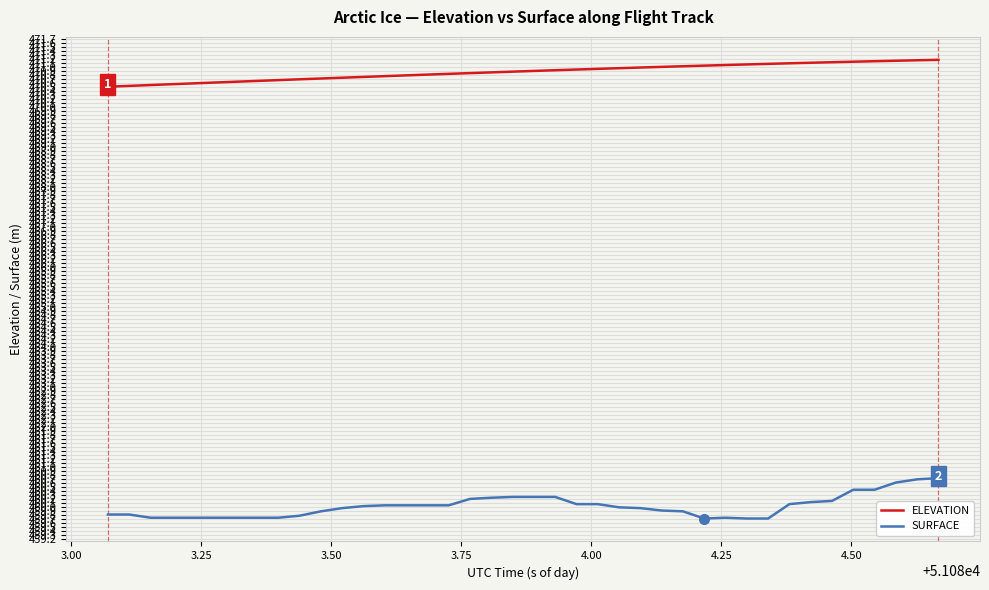

Which series has the largest total across all categories?

ELEVATION